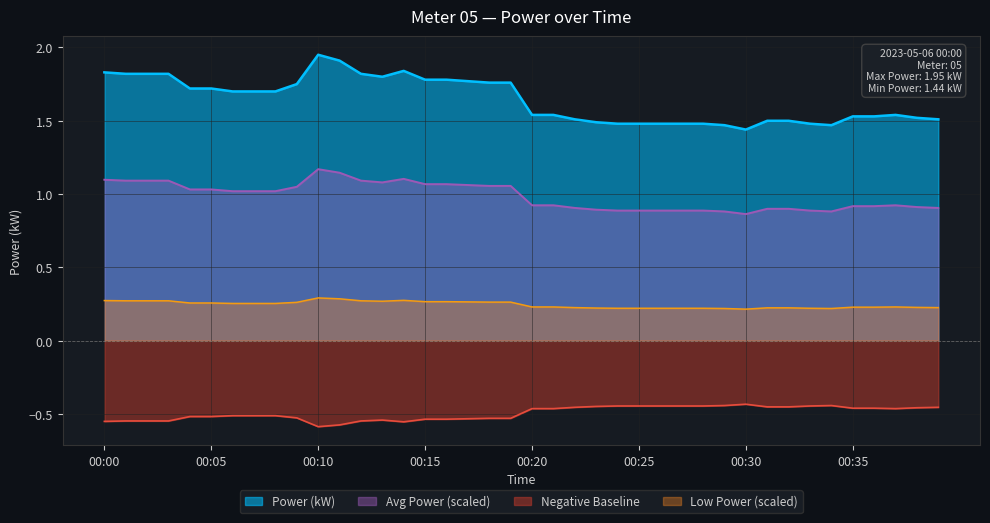

Which has a higher value, 00:26 or 00:03?

00:03